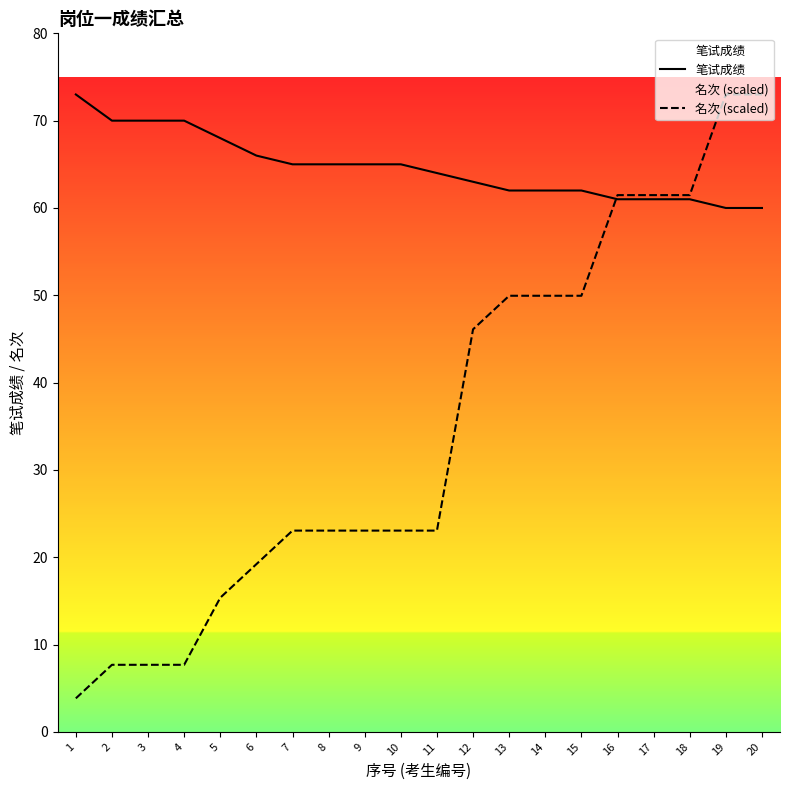

Does the chart display data point markers on the line(s)?

No